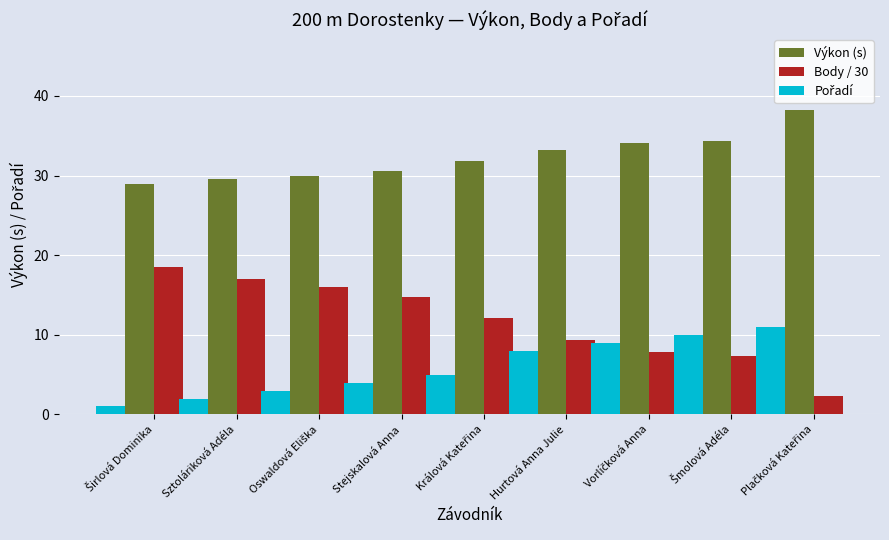

Which series has the largest total across all categories?

Výkon (s)